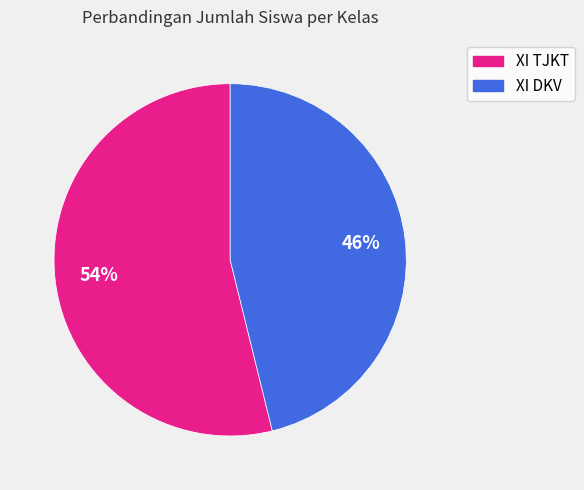

Is it true that XI TJKT is 47% of the pie?

False